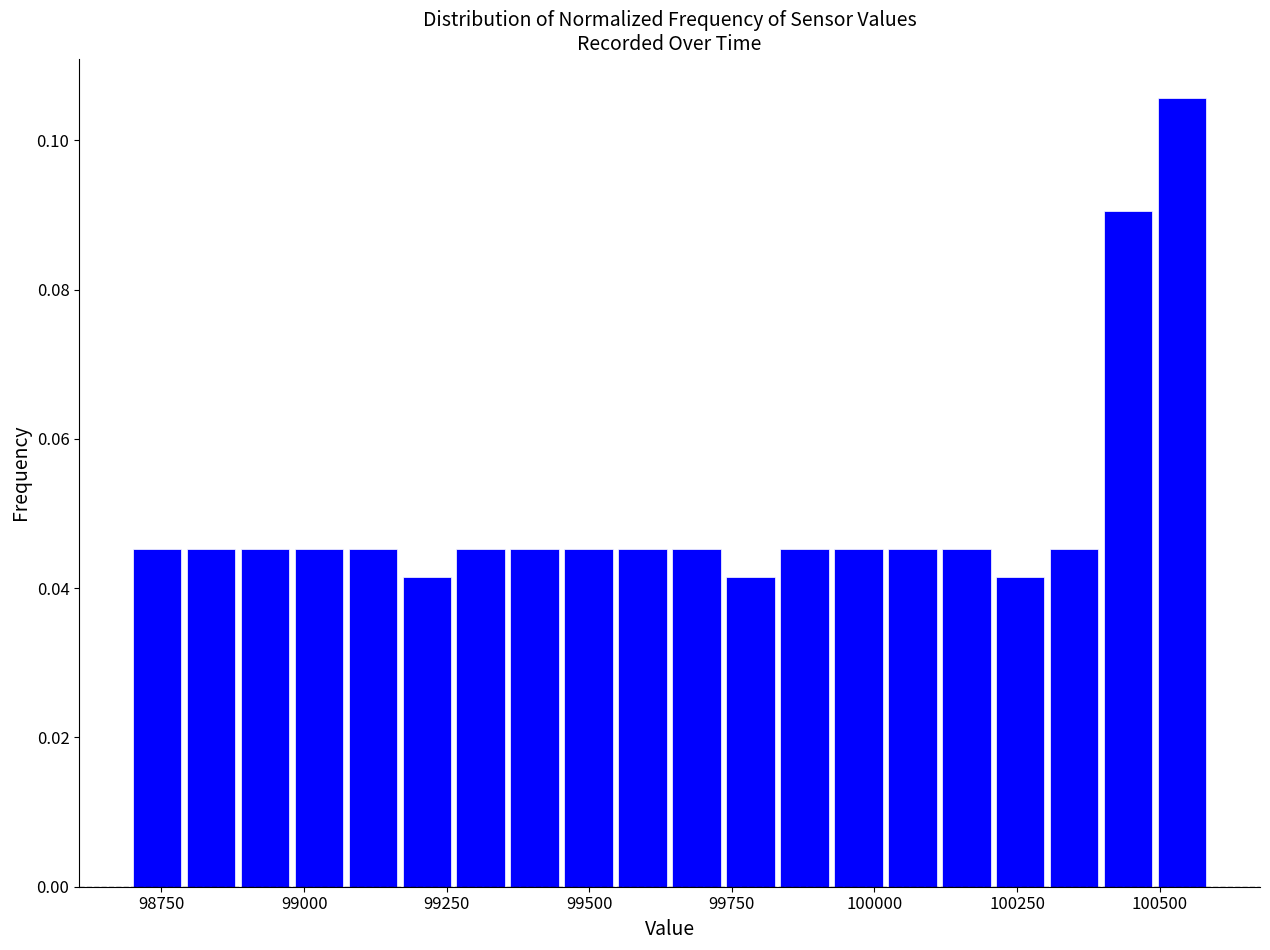

Read against the x-axis, roughly where is the centre of the tallest bar?

100550